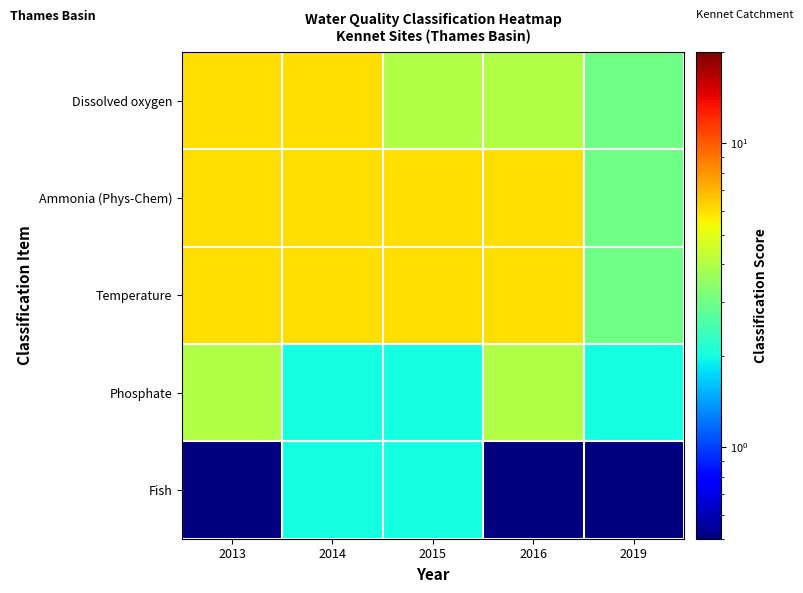

Reading left to right, transcribe all the data shown in this chart.

Dissolved oxygen: 2013=6.0	2014=6.0	2015=4.0	2016=4.0	2019=3.0
Ammonia (Phys-Chem): 2013=6.0	2014=6.0	2015=6.0	2016=6.0	2019=3.0
Temperature: 2013=6.0	2014=6.0	2015=6.0	2016=6.0	2019=3.0
Phosphate: 2013=4.0	2014=2.0	2015=2.0	2016=4.0	2019=2.0
Fish: 2013=0.1	2014=2.0	2015=2.0	2016=0.1	2019=0.1